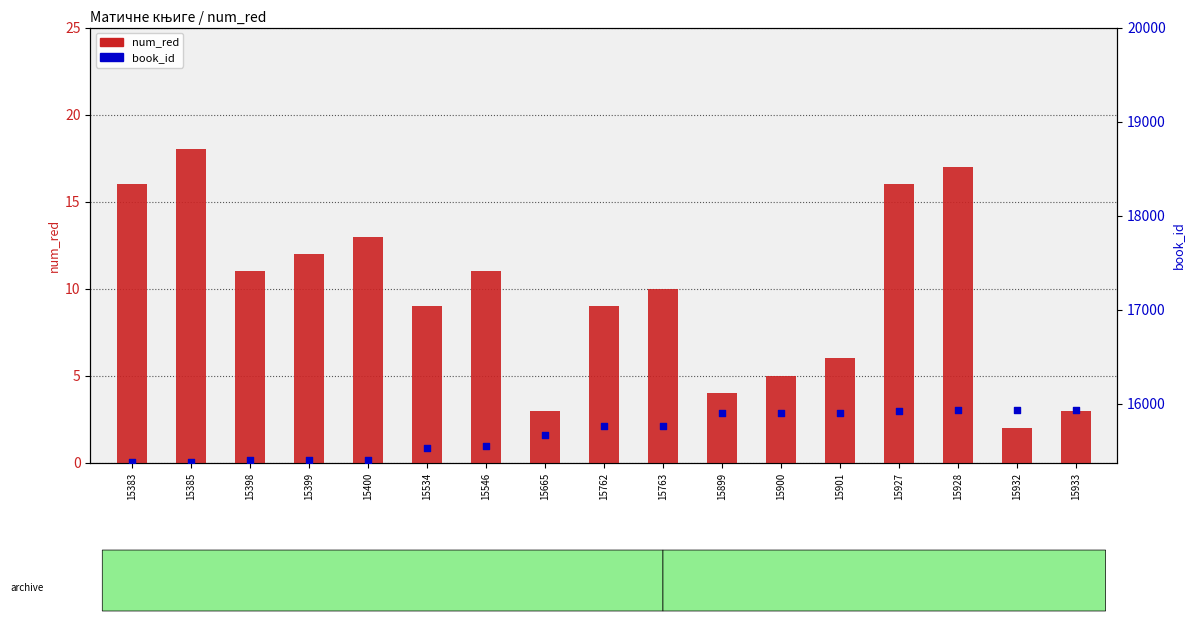

What is the total value across all series at 15762?

15771